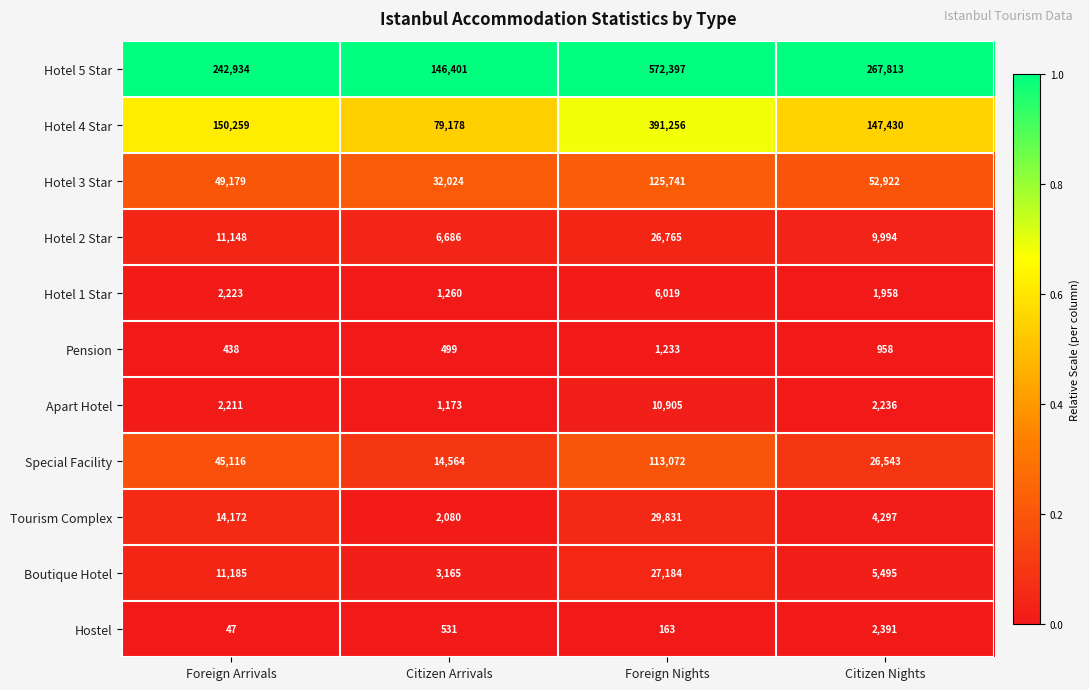

List the series in order of their peak value, lowest first.

Pension, Hostel, Hotel 1 Star, Apart Hotel, Hotel 2 Star, Boutique Hotel, Tourism Complex, Special Facility, Hotel 3 Star, Hotel 4 Star, Hotel 5 Star